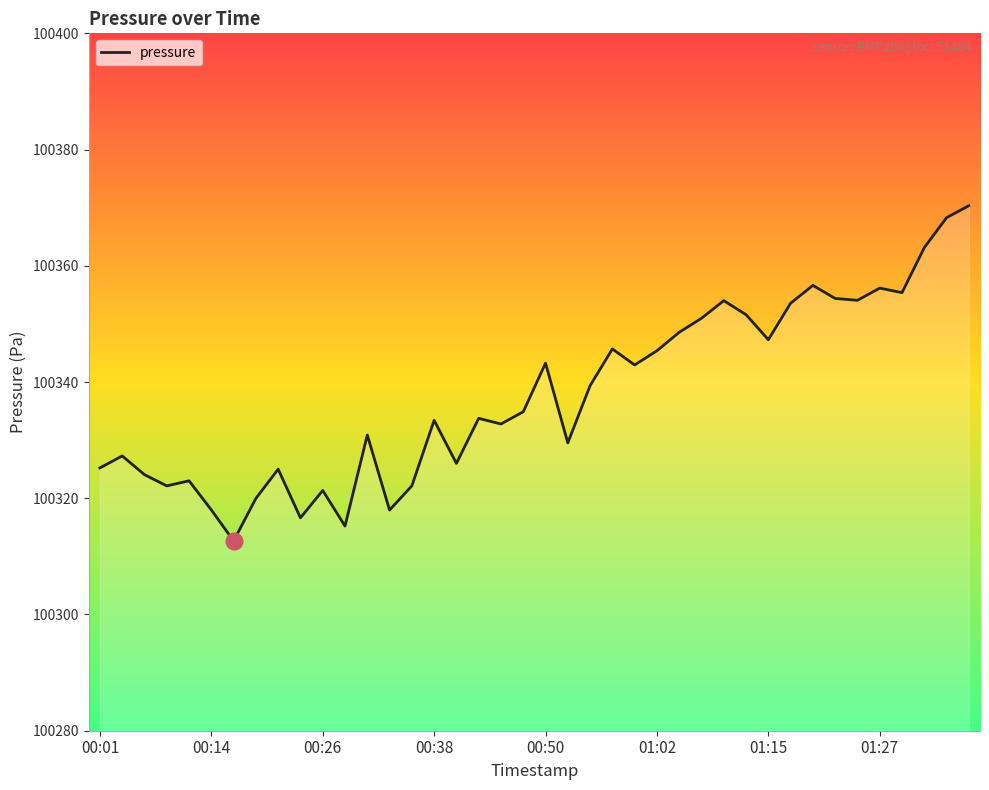

Does the chart display data point markers on the line(s)?

No